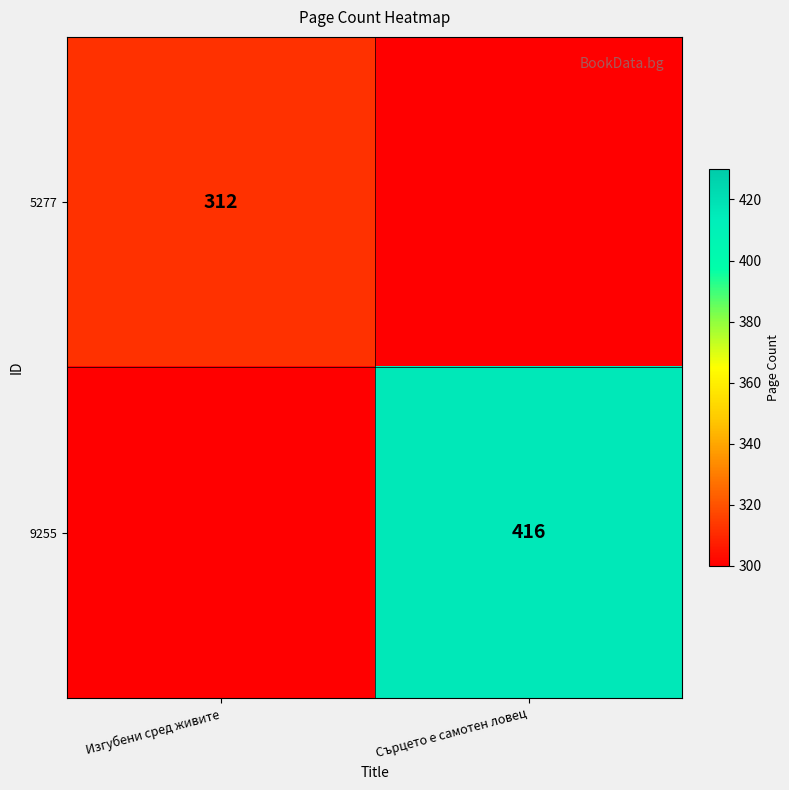

The 9255 series shows 207 at Сърцето е самотен ловец. True or false?

False